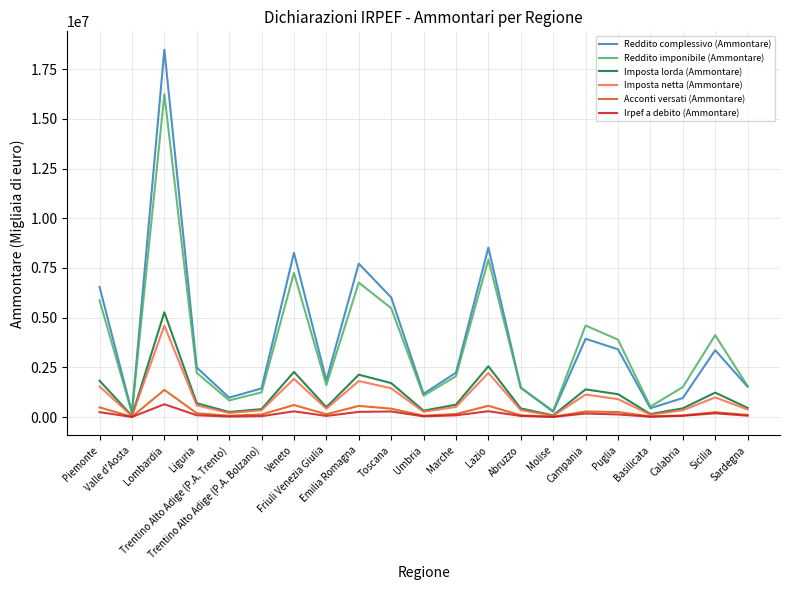

Which series has the largest total across all categories?

Reddito complessivo (Ammontare)